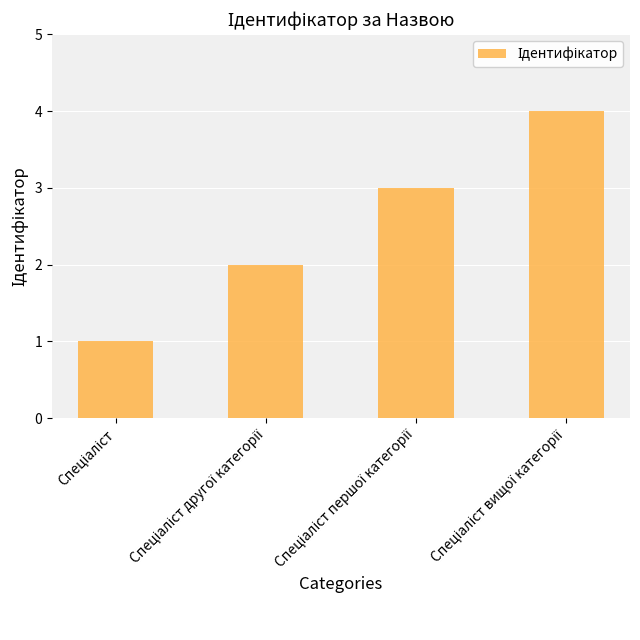

What is the difference between the maximum and minimum values?

3